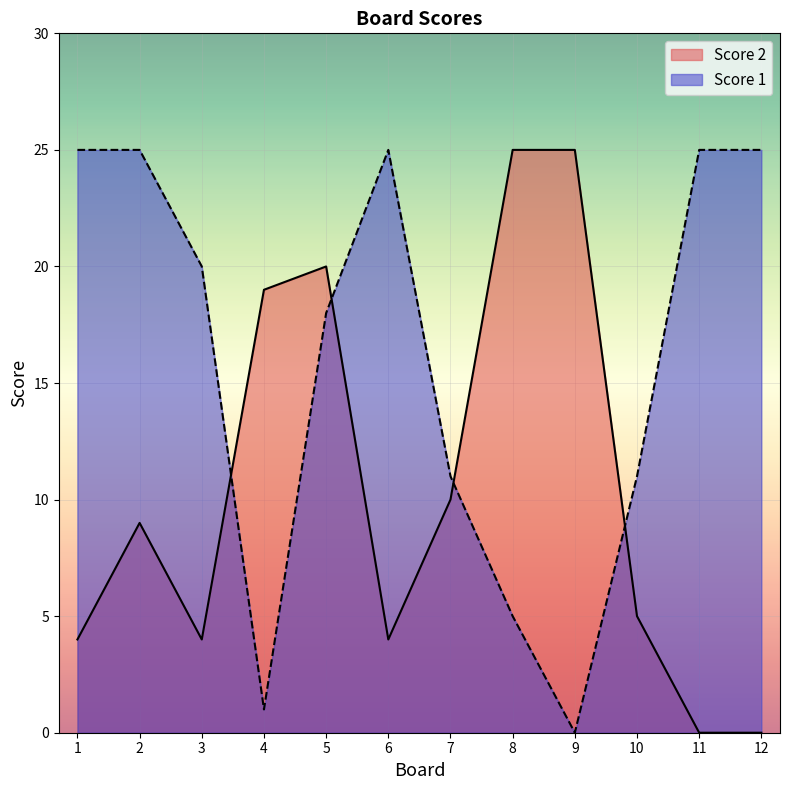

Which series has the largest range (max minus min)?

Score 2